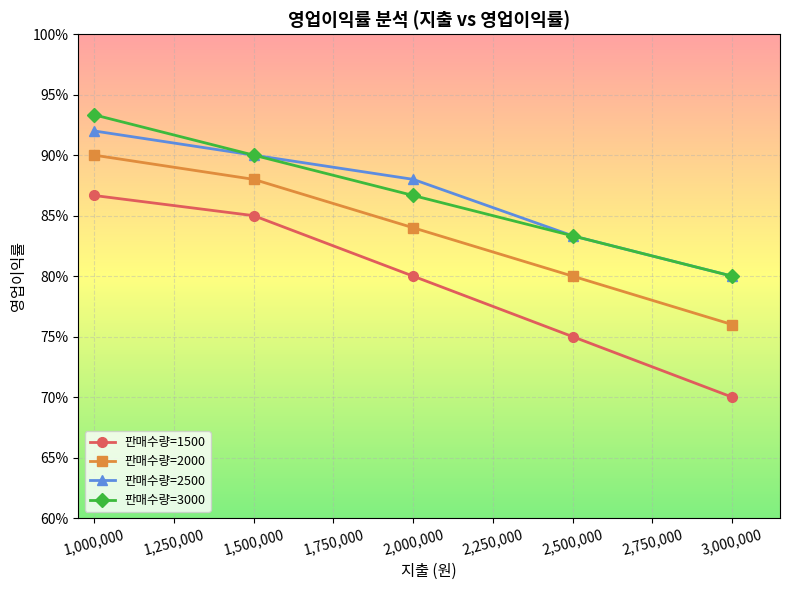

True or false: 판매수량=2500 and 판매수량=1500 intersect in this chart.

False